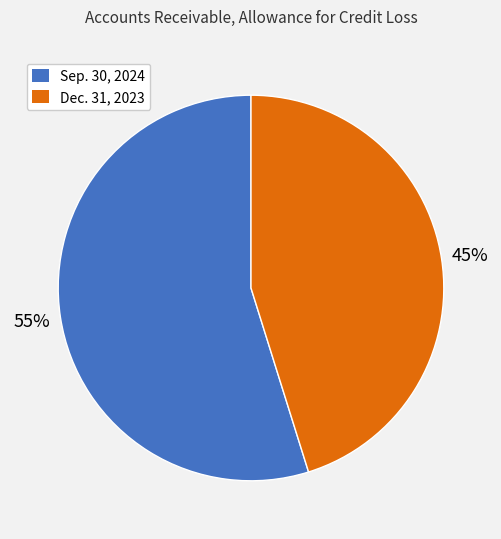

Which category accounts for the majority?

Sep. 30, 2024